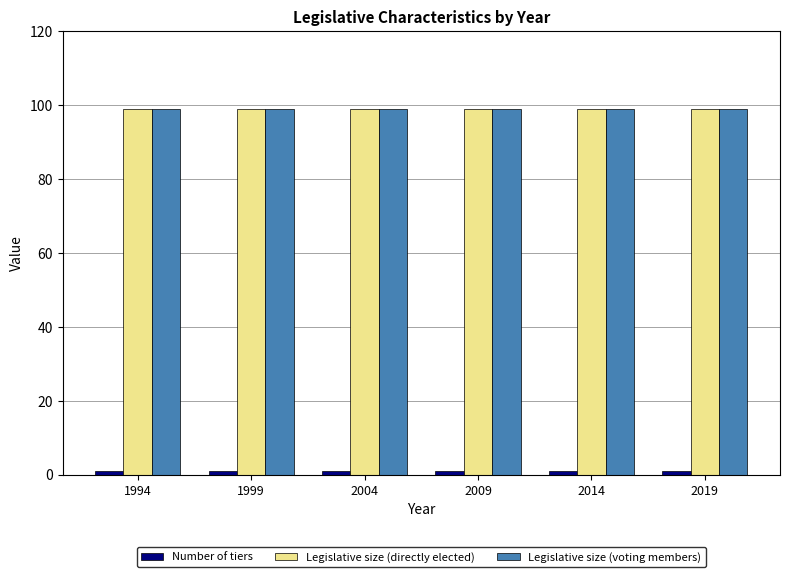

What is the greatest value displayed?

99